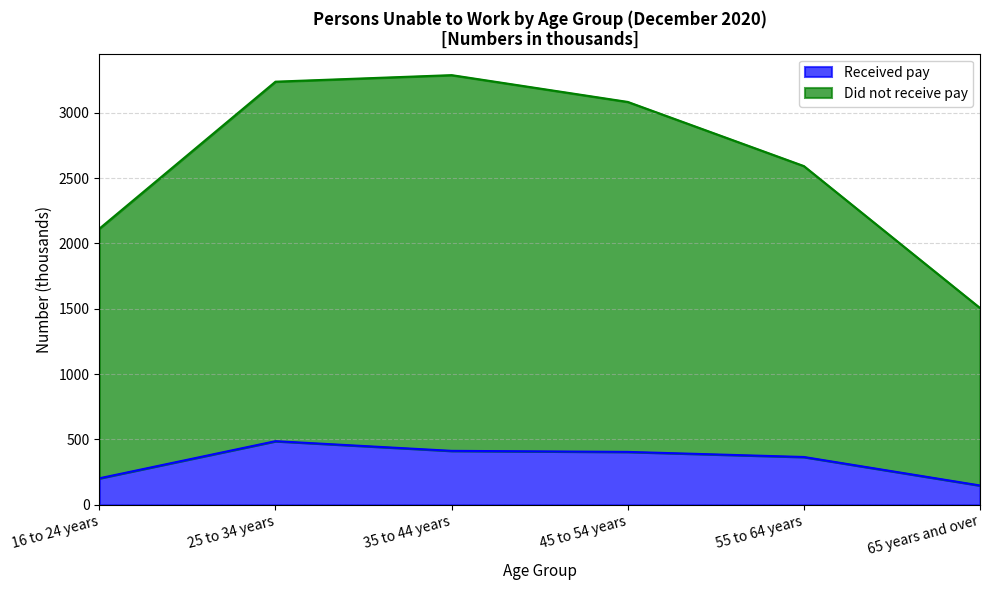

Which category has the highest value in the Did not receive pay series?

35 to 44 years